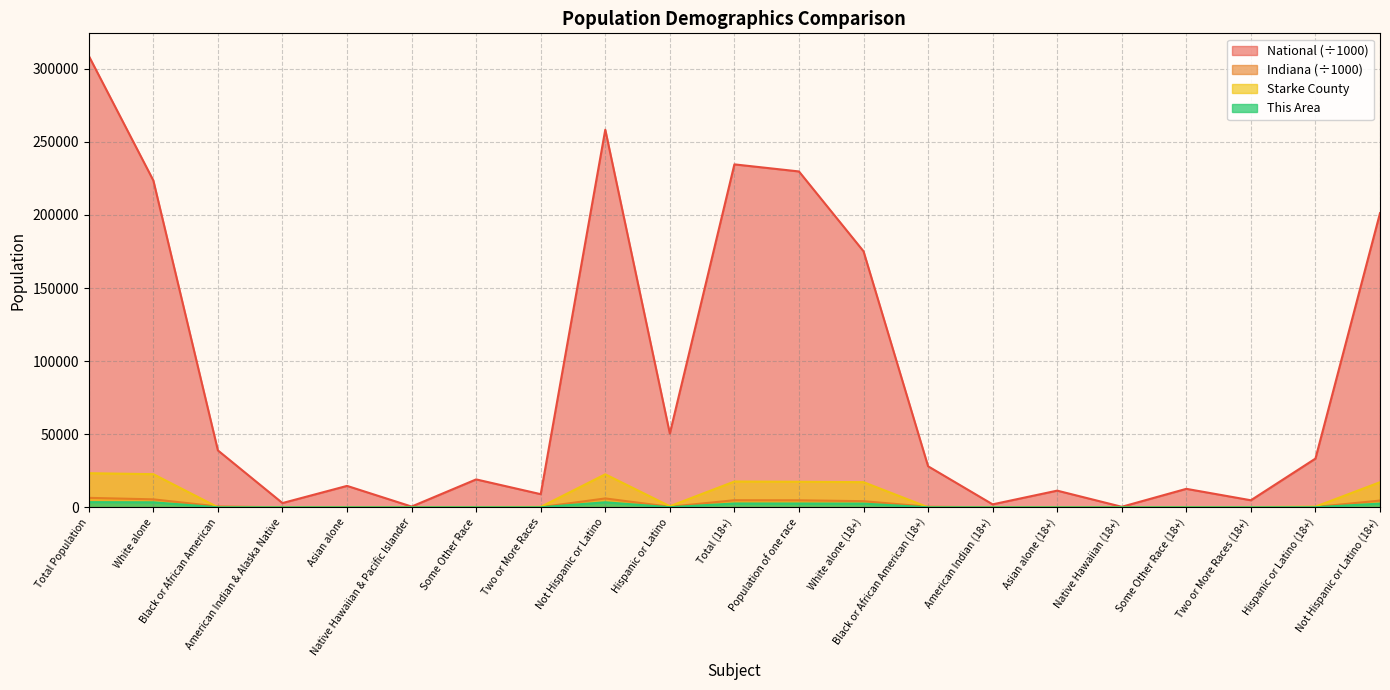

How many categories are shown in the chart?

21